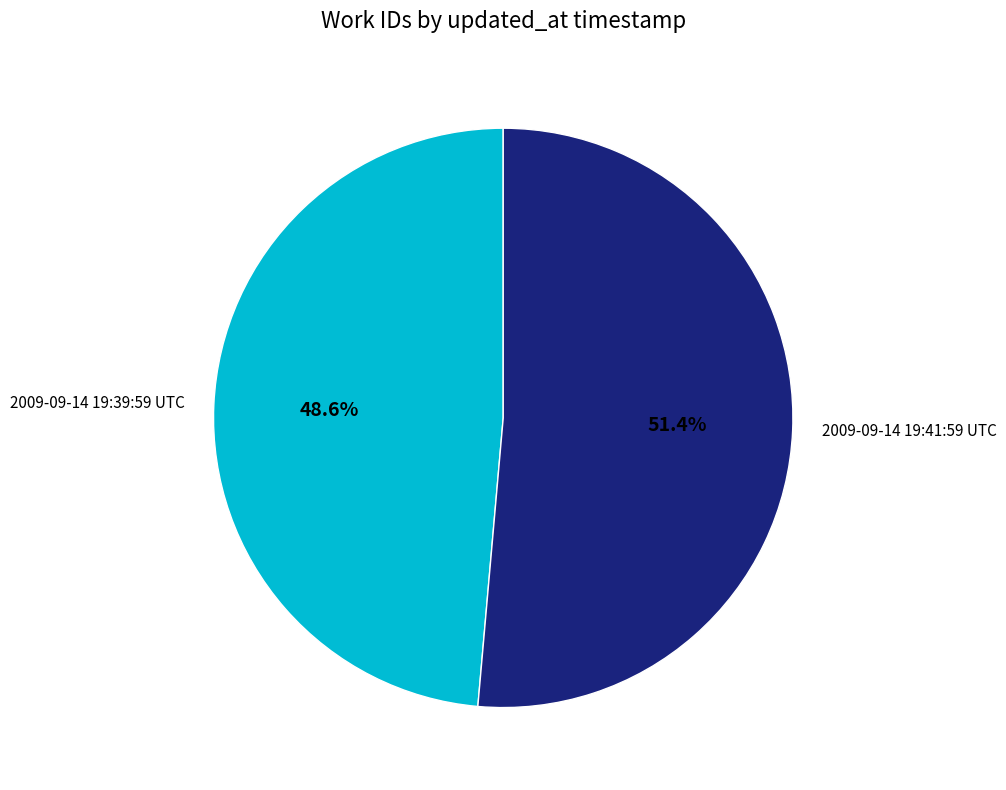

Rank the categories by value from lowest to highest.

2009-09-14 19:39:59 UTC, 2009-09-14 19:41:59 UTC